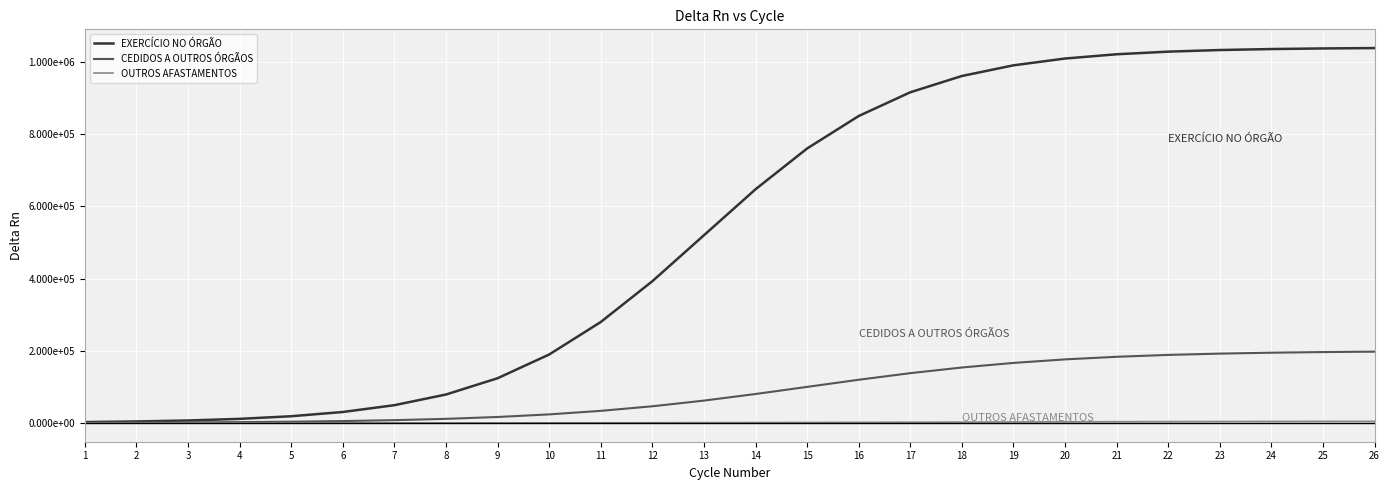

At 26, list the series in order from smallest to largest.

OUTROS AFASTAMENTOS, CEDIDOS A OUTROS ÓRGÃOS, EXERCÍCIO NO ÓRGÃO